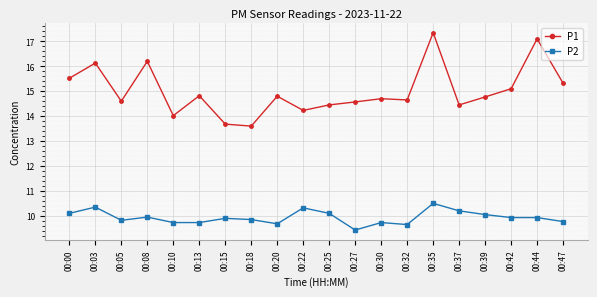

What is the total value across all series at 00:03?

26.5